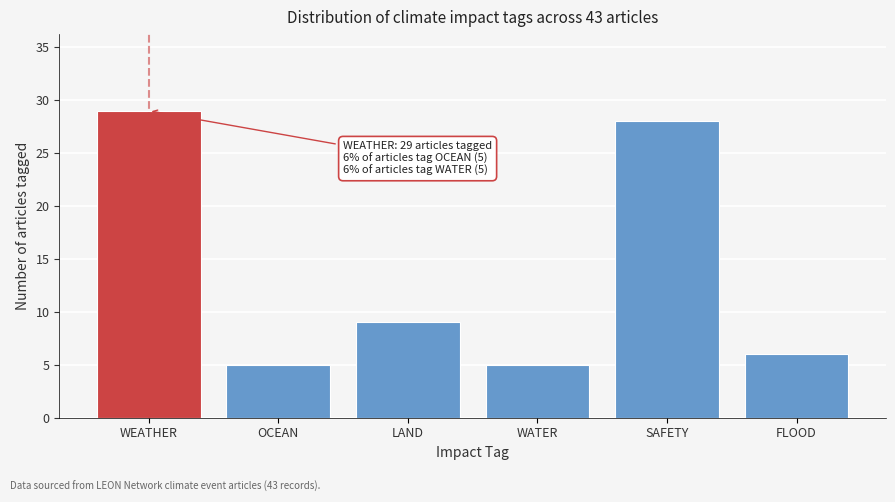

Reading right to left, transcribe all the data shown in this chart.

FLOOD=6	SAFETY=28	WATER=5	LAND=9	OCEAN=5	WEATHER=29